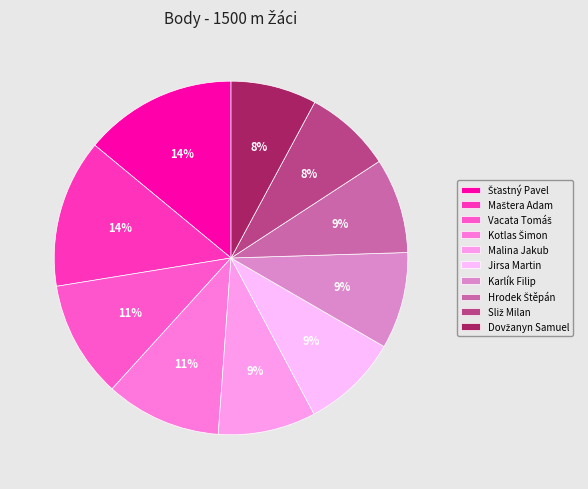

How many segments does this pie chart have?

10